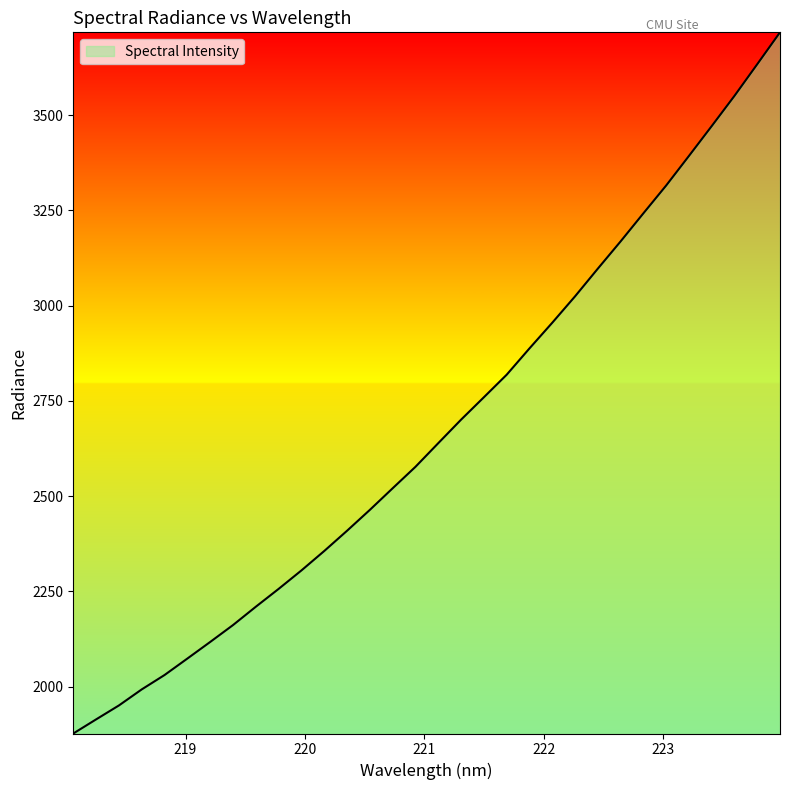

What is the difference between the maximum and minimum values?

1840.4